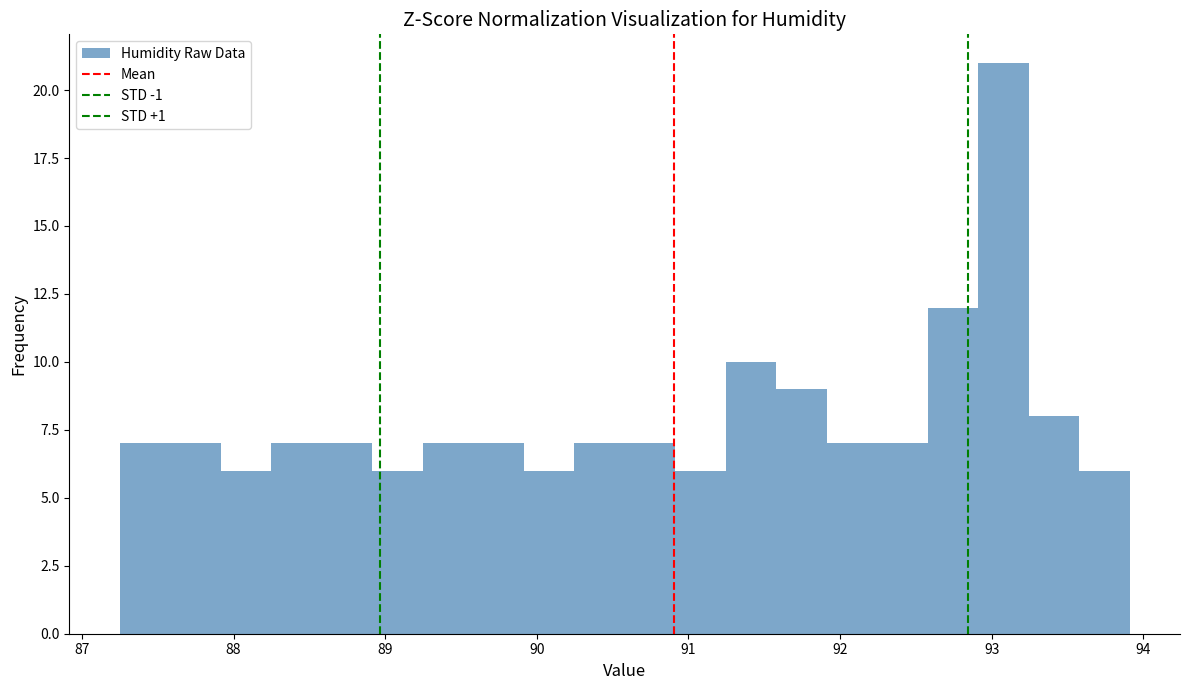

Read against the x-axis, roughly where is the centre of the tallest bar?

93.1